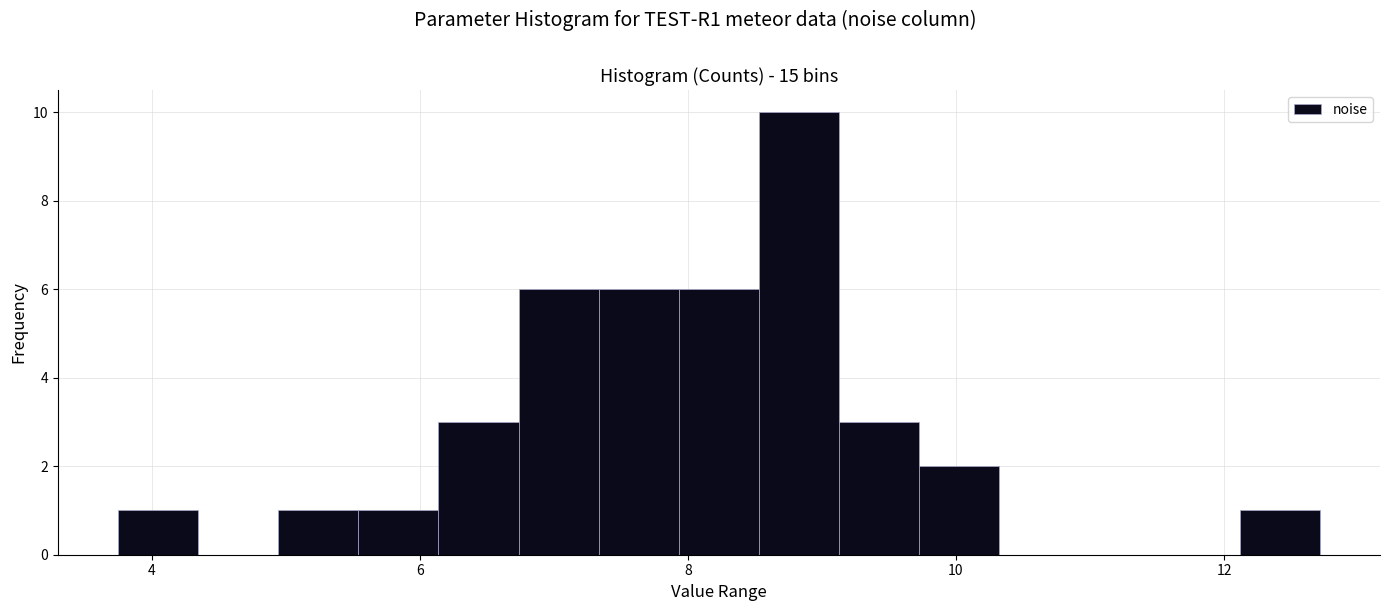

Around what value on the x-axis is the tallest bar? Give the approximate position of its centre, as read against the axis.

8.8